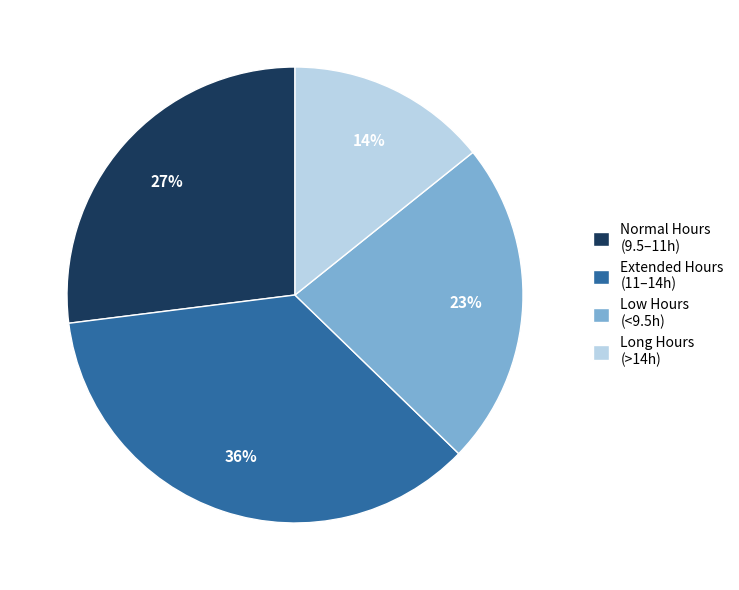

Rank the categories by value from highest to lowest.

Extended Hours (11–14h), Normal Hours (9.5–11h), Low Hours (<9.5h), Long Hours (>14h)